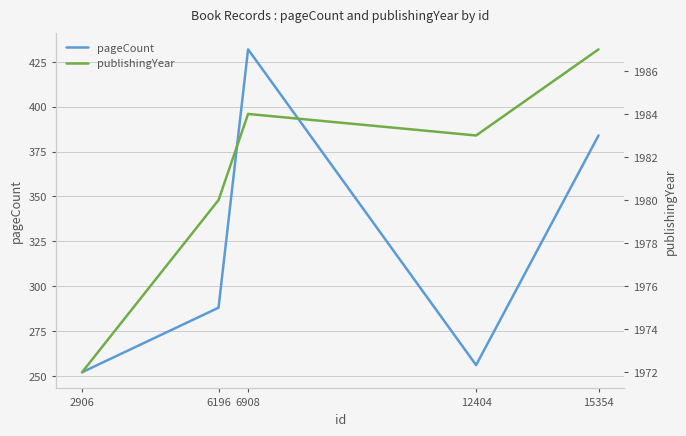

At which category does the chart reach its minimum across all series?

2906